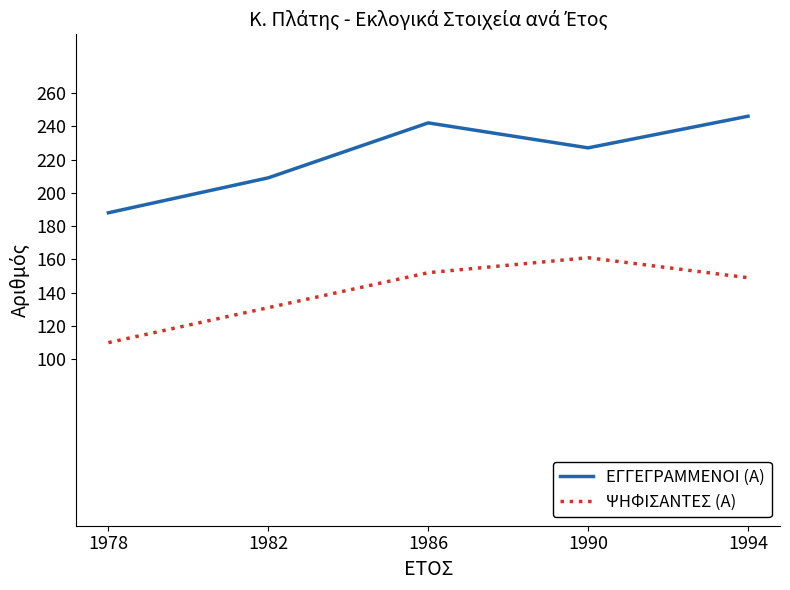

What is the difference between the maximum and minimum values in the ΕΓΓΕΓΡΑΜΜΕΝΟΙ (Α) series?

58